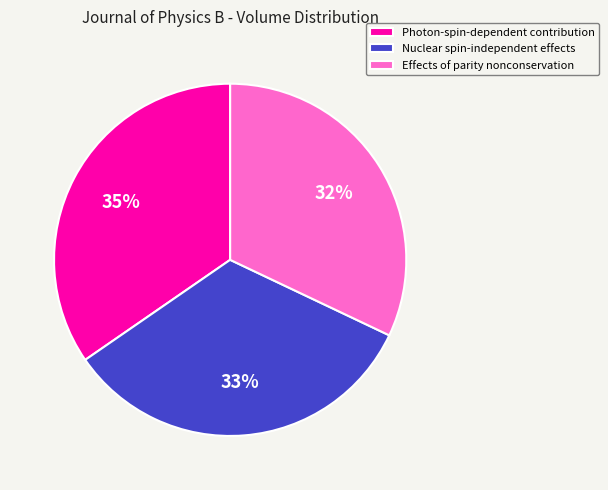

Do Nuclear spin-independent effects and Effects of parity nonconservation together represent more than half of the pie?

Yes